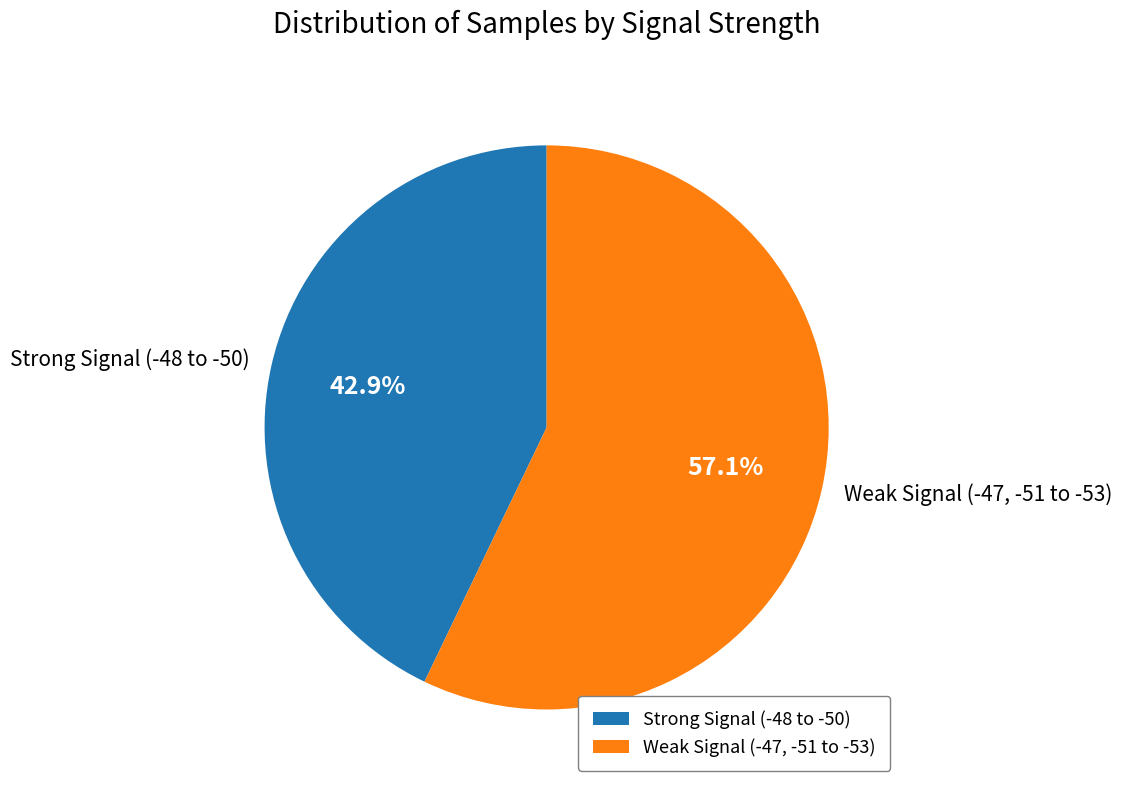

What is the largest slice in the pie chart?

Weak Signal (-47, -51 to -53)